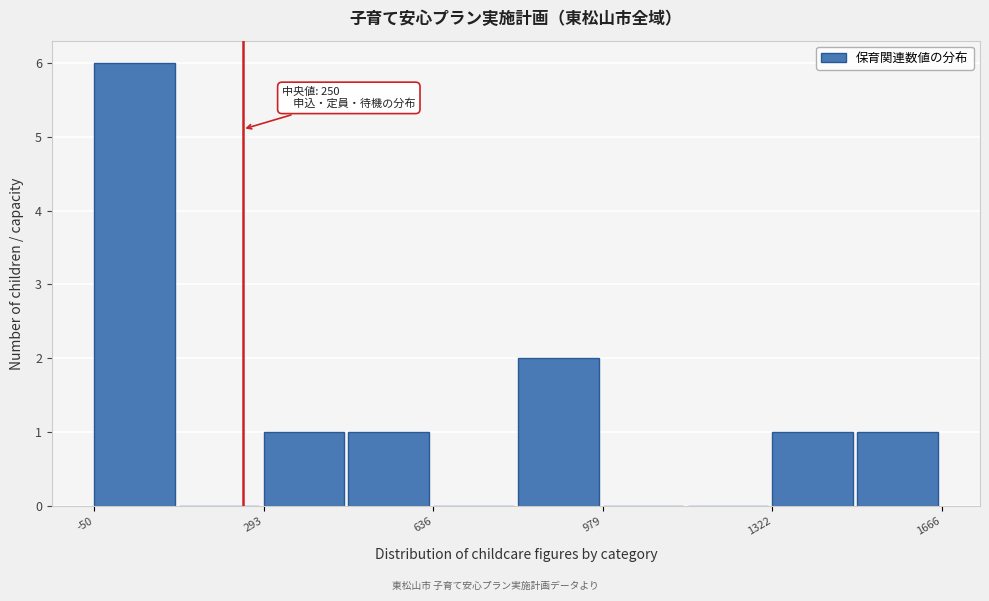

Read against the x-axis, roughly where is the centre of the tallest bar?

50